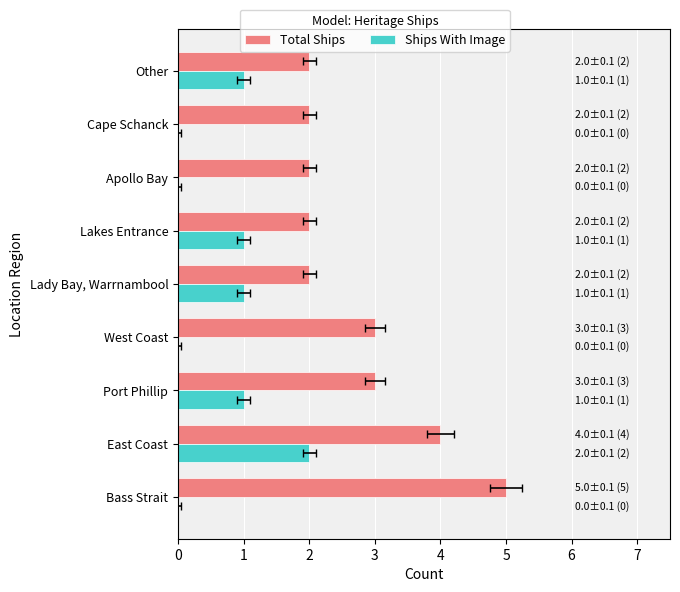

Is it true that Ships With Image equals 2 at Other?

False